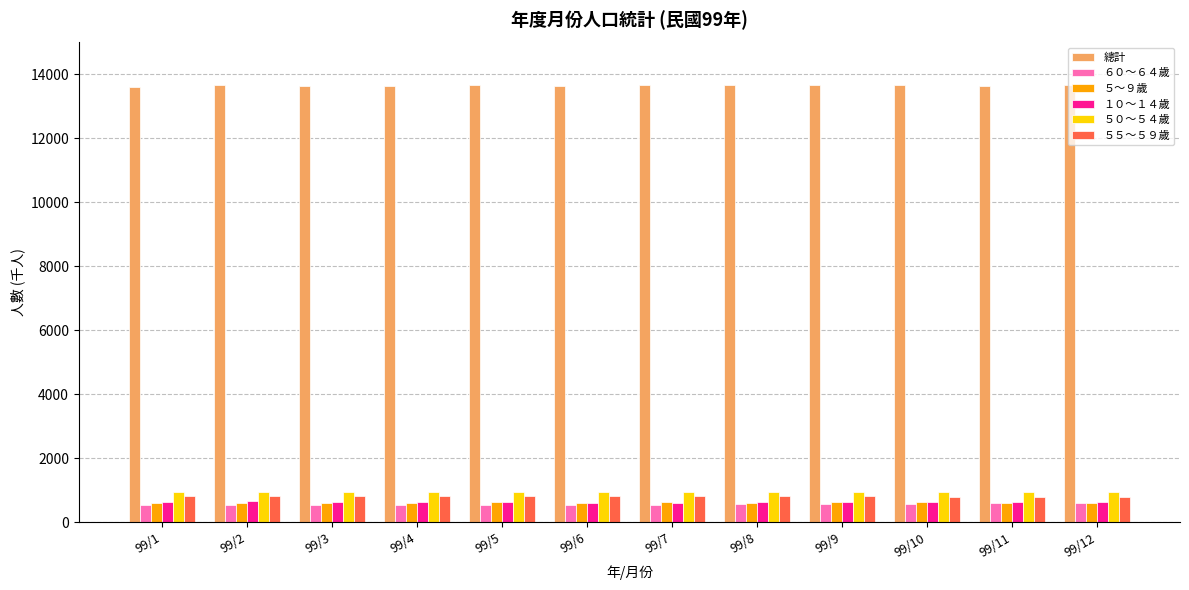

What is the total value across all series at 99/7?

17252